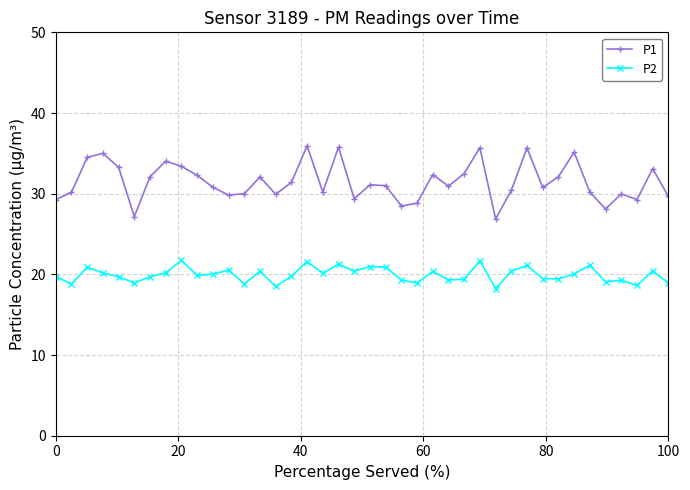

What is the value of the P2 point at the 15th from the left?

18.5